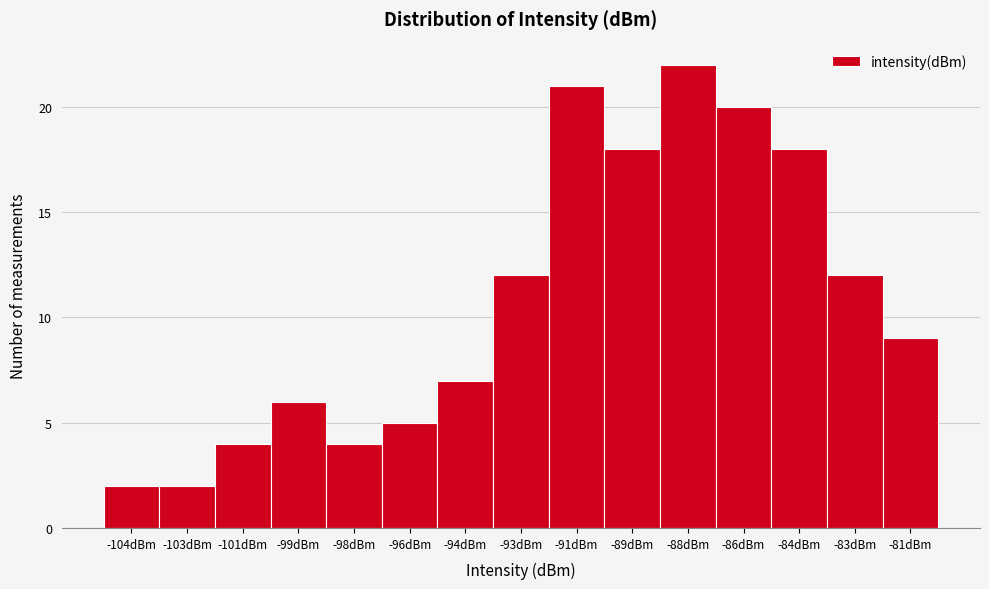

Reading left to right, transcribe all the data shown in this chart.

-104dBm=2	-103dBm=2	-101dBm=4	-99dBm=6	-98dBm=4	-96dBm=5	-94dBm=7	-93dBm=12	-91dBm=21	-89dBm=18	-88dBm=22	-86dBm=20	-84dBm=18	-83dBm=12	-81dBm=9